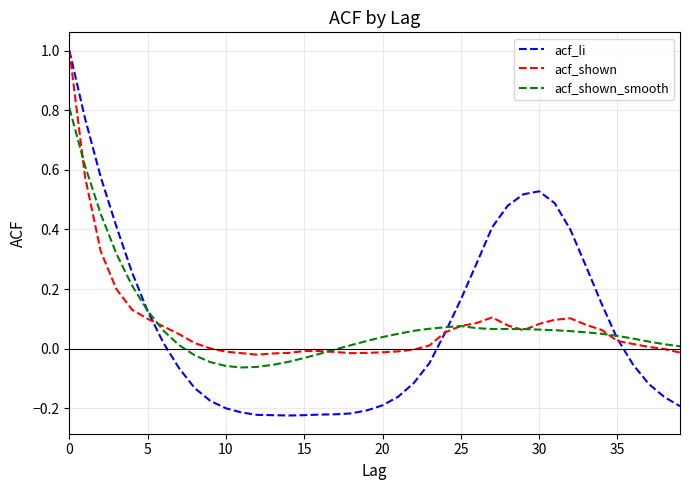

Which series has the largest range (max minus min)?

acf_li